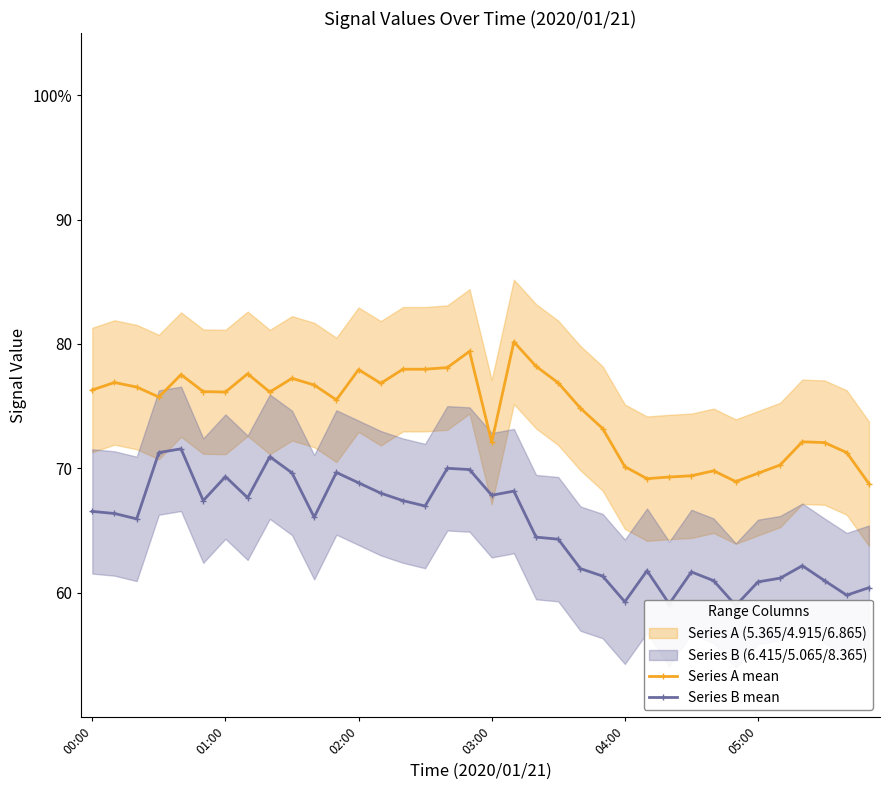

How many data points in Series A mean are above 76?

19